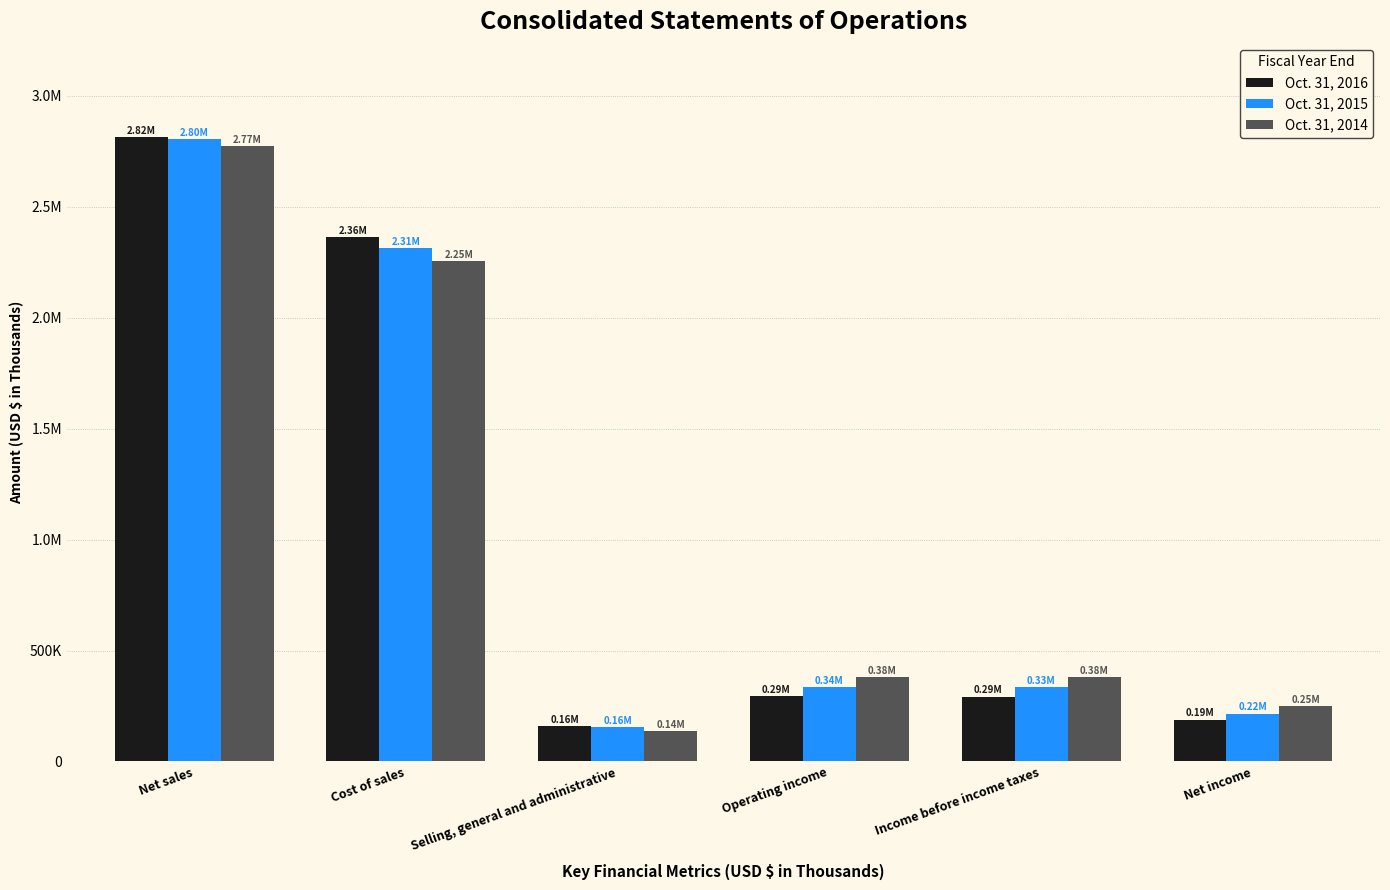

What is the approximate value of Oct. 31, 2016 at Selling, general and administrative, to the nearest 50?

159900